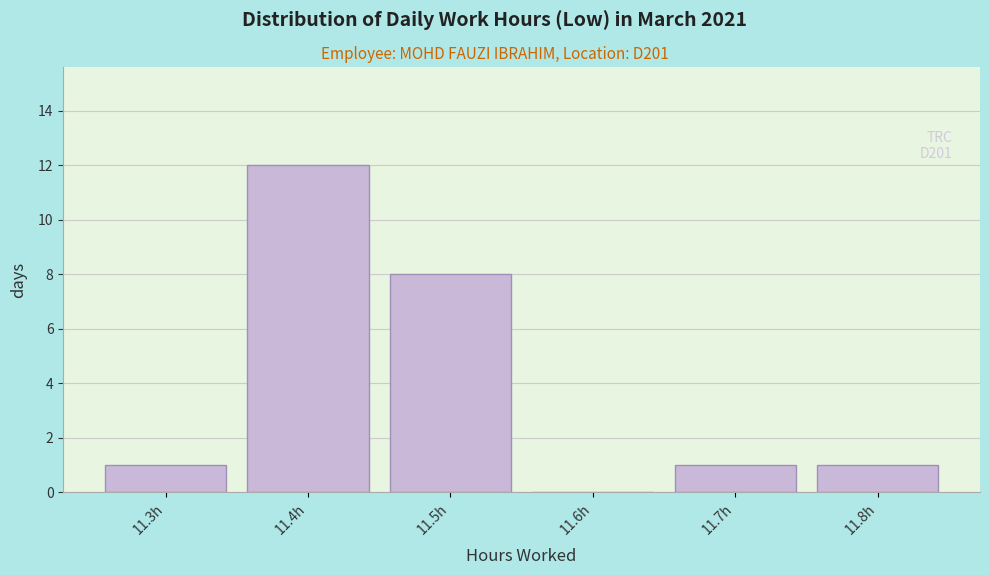

Reading left to right, what are all the values shown in this chart?

11.3h=1	11.4h=12	11.5h=8	11.6h=0	11.7h=1	11.8h=1